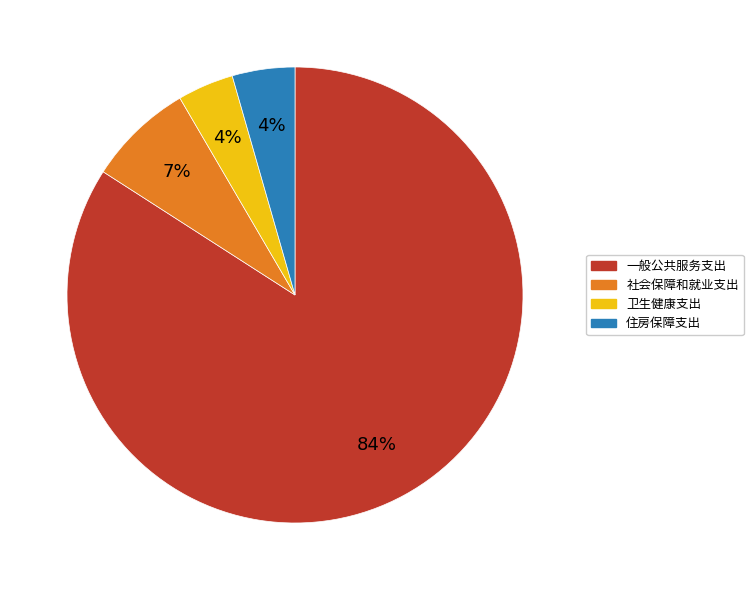

The 卫生健康支出 slice represents 4% of the pie. True or false?

True